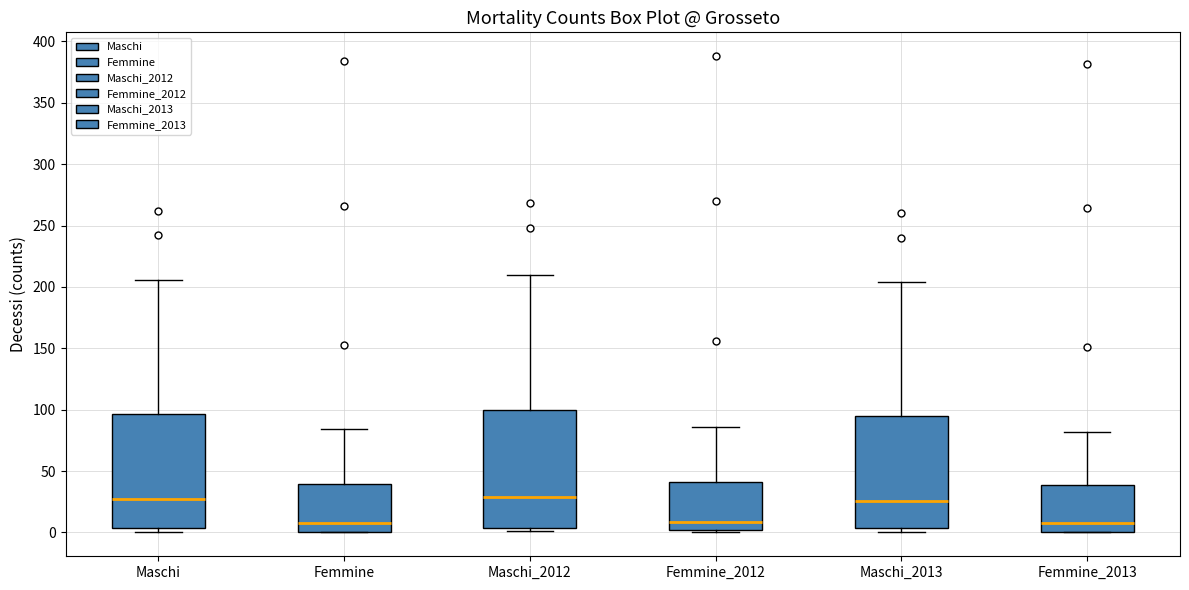

Where does the median line of the box for Maschi sit on the y-axis? The values are not printed on the chart, so give them approximately, as read against the axis.

25